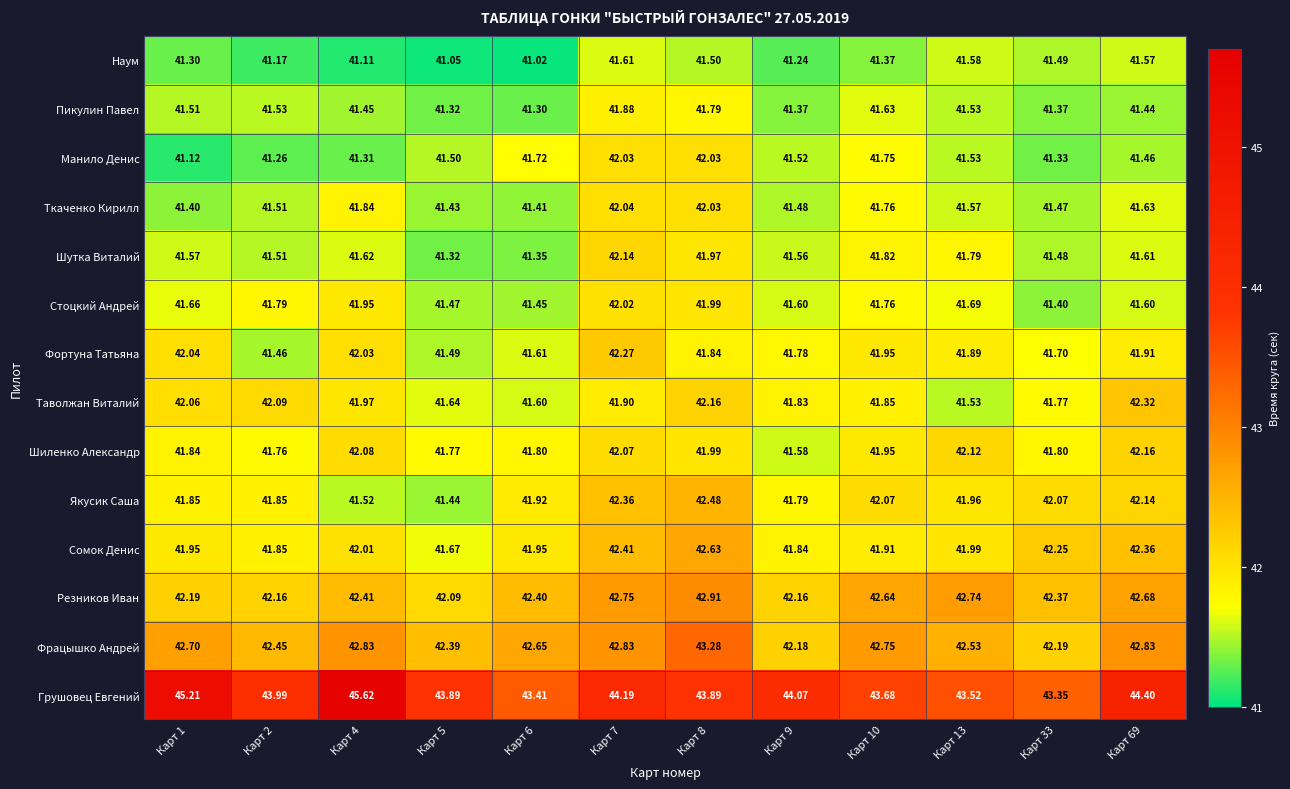

At which category is the sum across all series the highest?

Карт 7